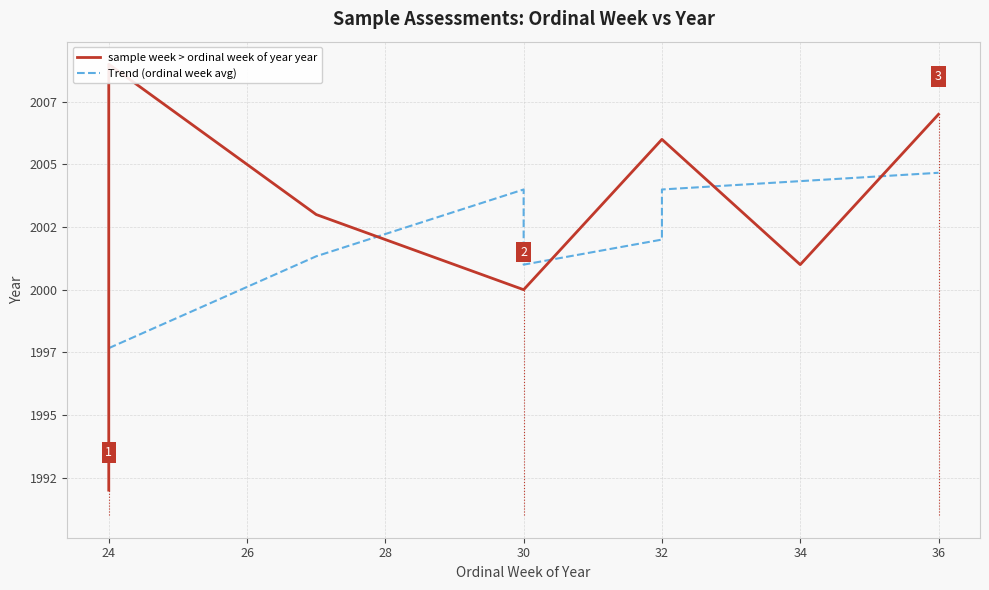

True or false: the data has more than 2 interior local peaks.

False